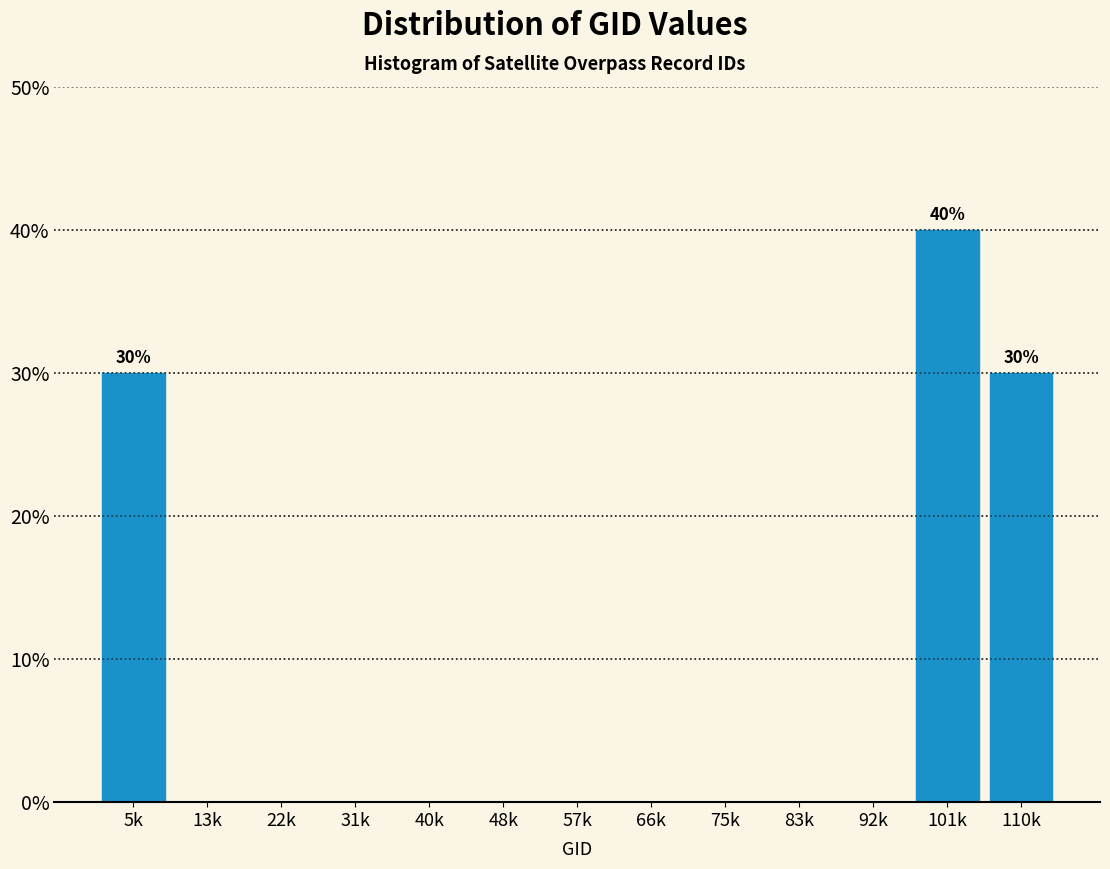

Reading right to left, list all the values displayed in this chart.

110k=30	101k=40	92k=0	83k=0	75k=0	66k=0	57k=0	48k=0	40k=0	31k=0	22k=0	13k=0	5k=30